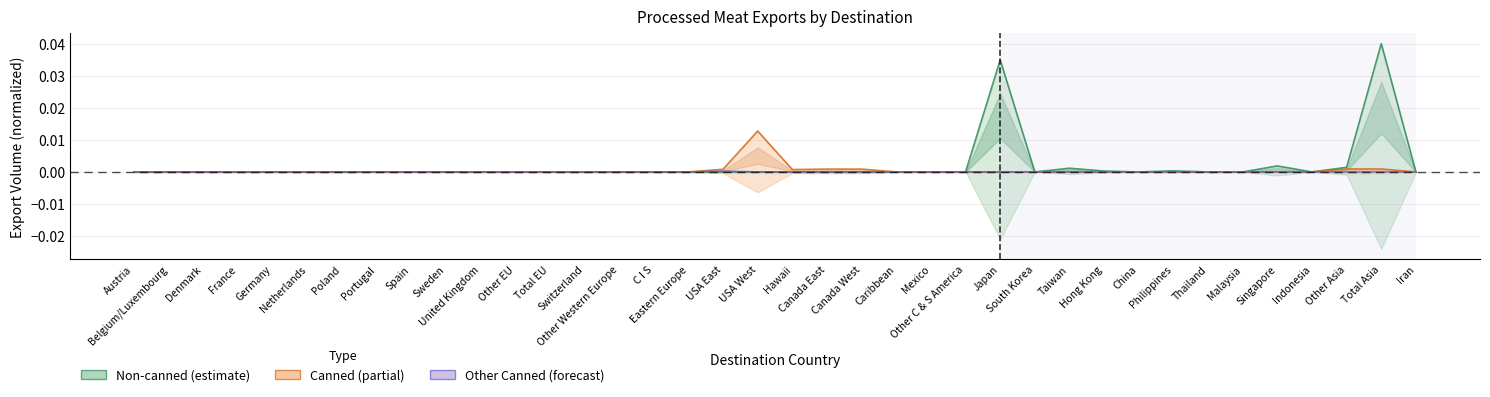

How many lines are shown in the chart?

3